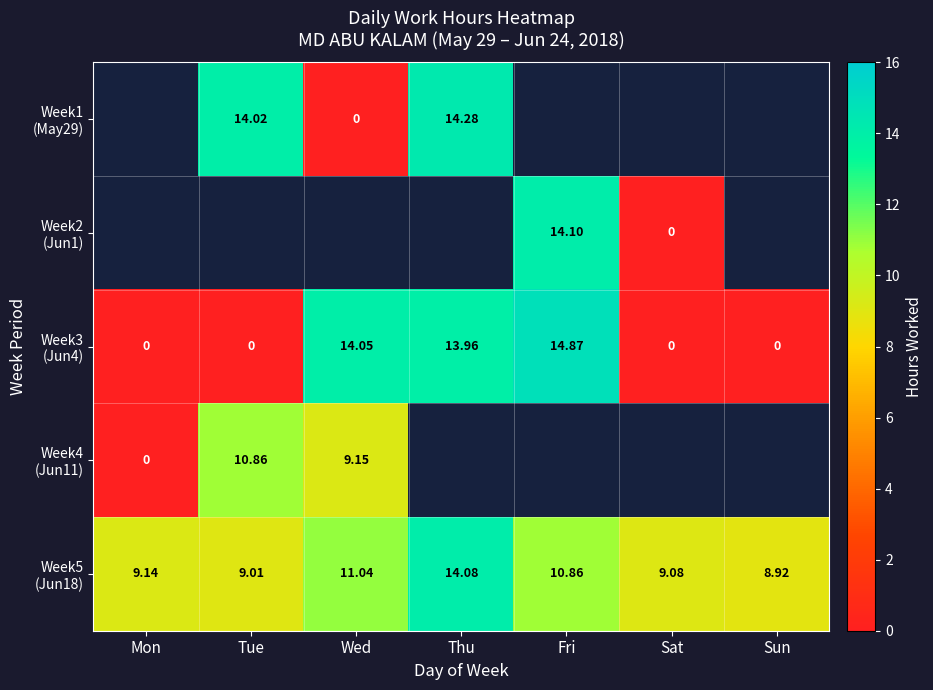

Which series changed the most between Mon and Thu?

Week3 (Jun4)